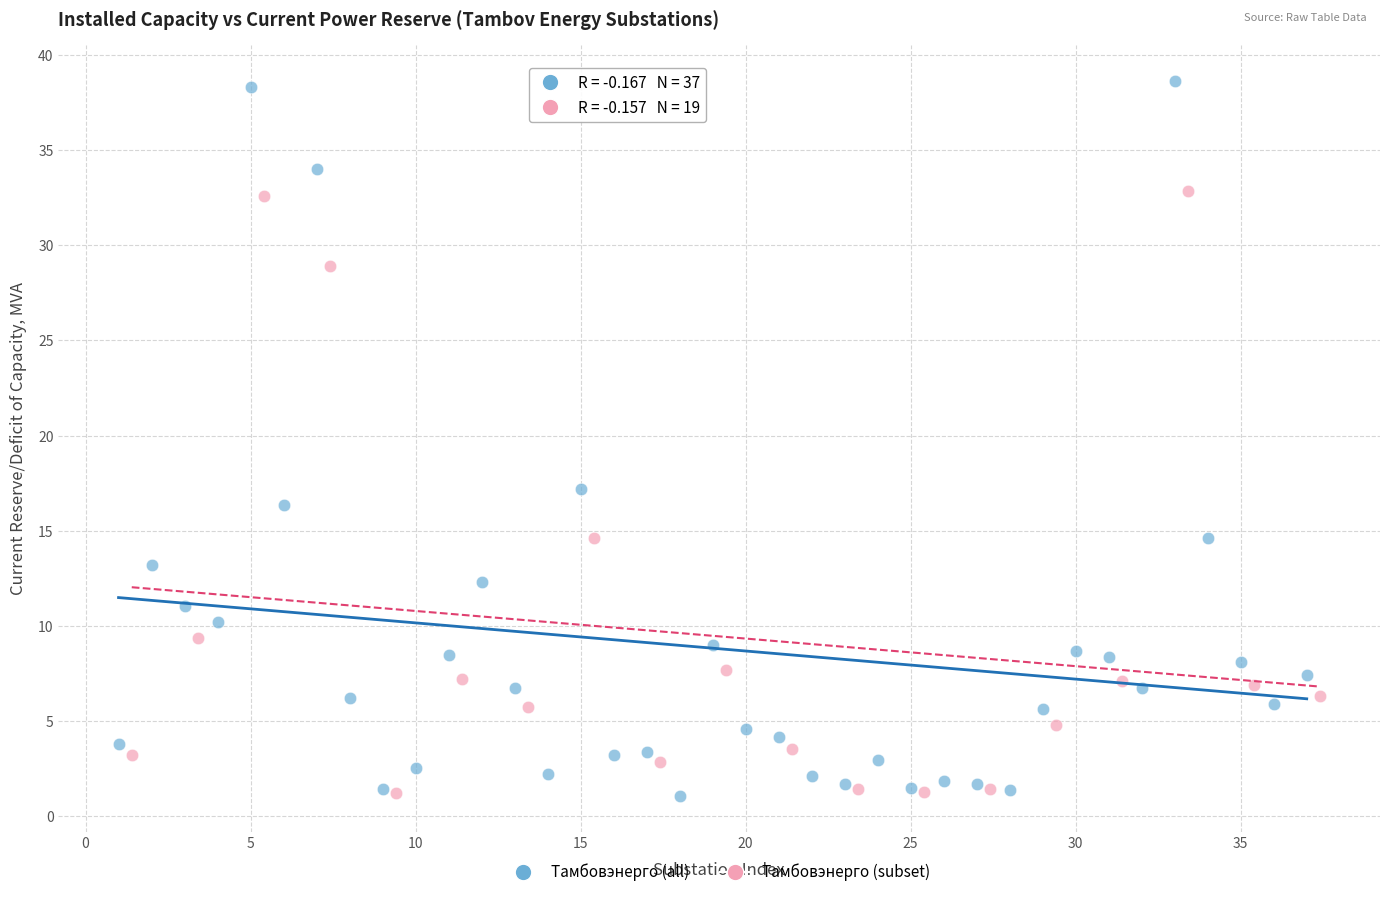

Which series contains the highest Y value?

Тамбовэнерго (all)